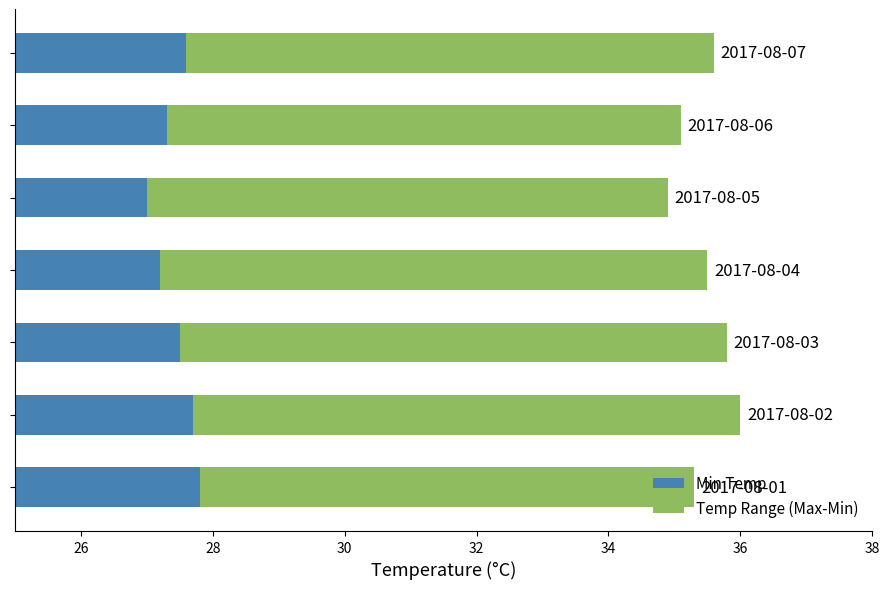

How many distinct data groups are displayed?

2